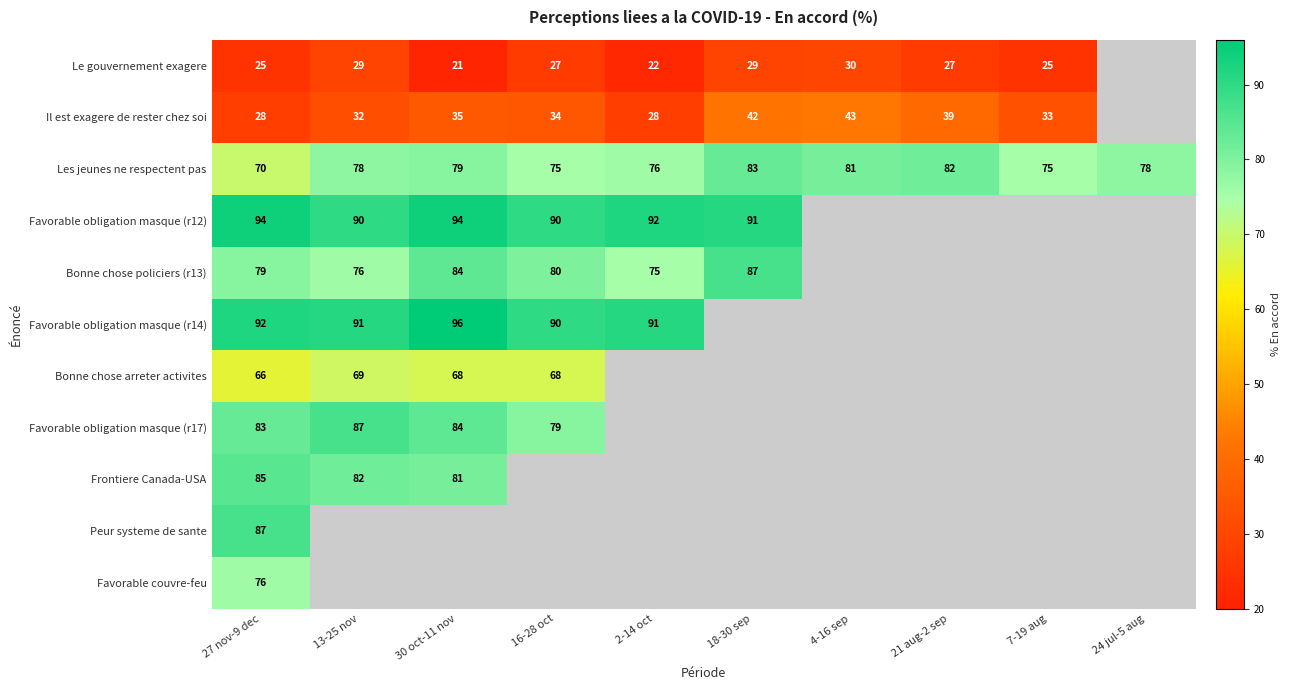

The Favorable obligation masque (r12) series shows 33 at 30 oct-11 nov. True or false?

False